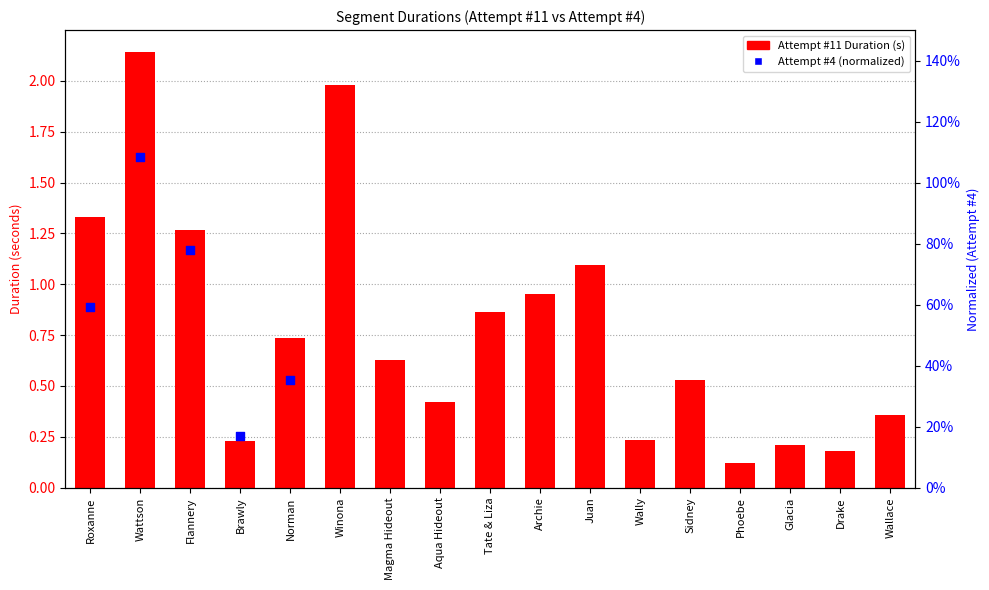

What is the ratio of the value at Flannery to the value at Winona?

0.6